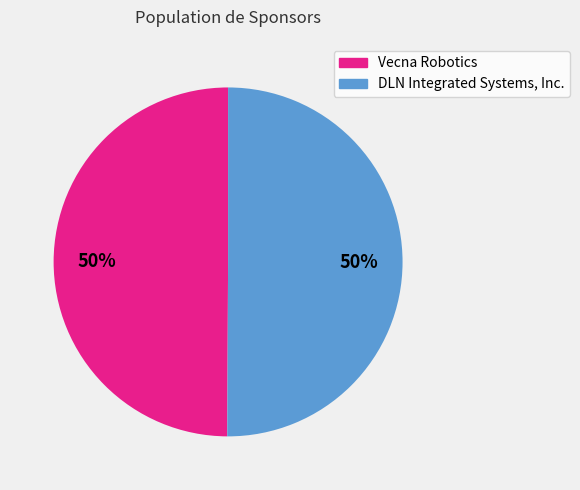

What percentage is the Vecna Robotics slice, to the nearest percent?

50%